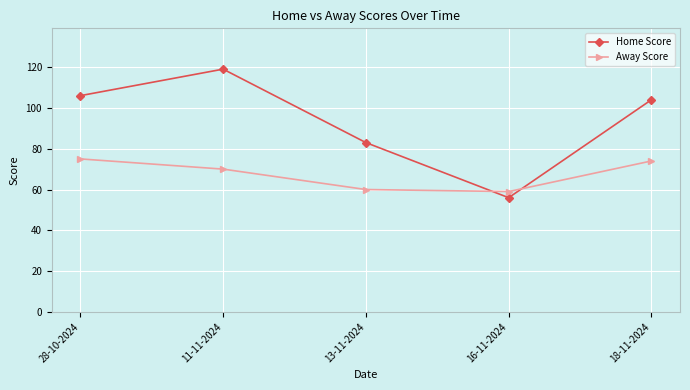

The Away Score series shows 110 at 18-11-2024. True or false?

False